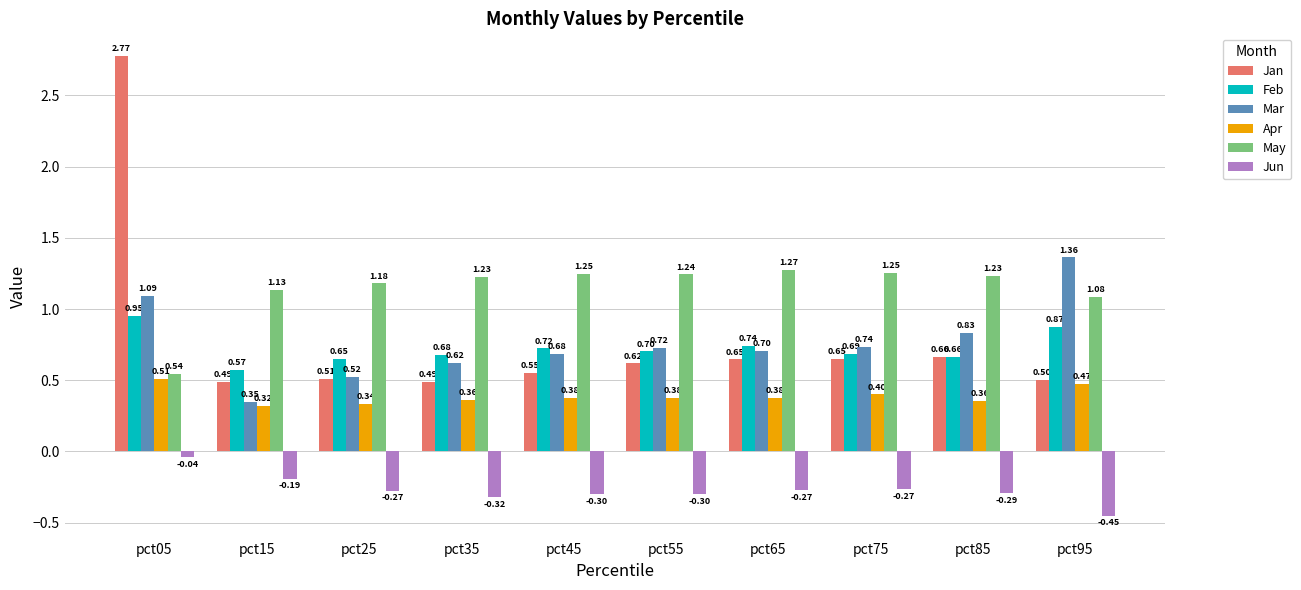

At how many categories does at least one series exceed 1?

10